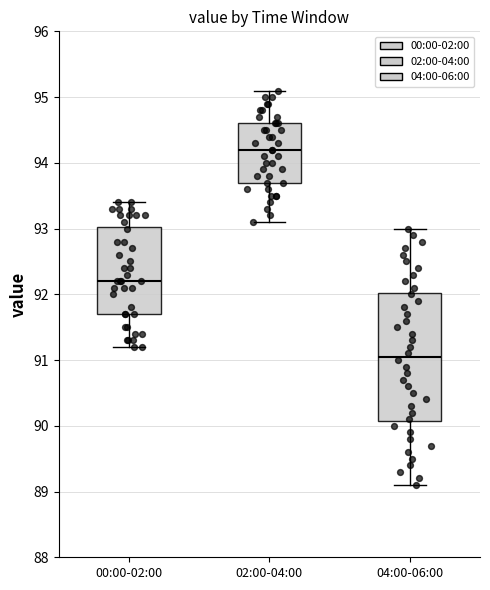

Reading left to right, transcribe this box plot: for each box, give where its median line is, the range the box spans, and where its two whiskers end, as read against the y-axis. The values are not printed on the chart, so give them approximately, as read against the axis.

00:00-02:00: median 92.2, box 91.7 to 93.0, whiskers 91.2 to 93.4
02:00-04:00: median 94.2, box 93.7 to 94.6, whiskers 93.1 to 95.1
04:00-06:00: median 91.1, box 90.1 to 92.0, whiskers 89.1 to 93.0